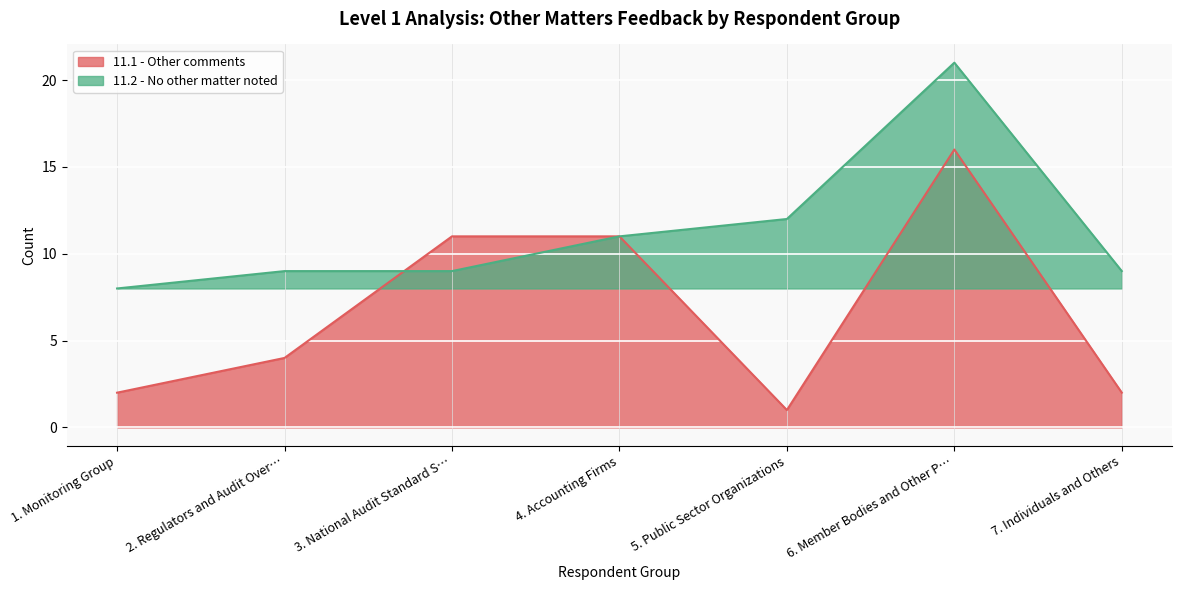

What is the value of the 11.1 - Other comments point at the 7th from the left?

2